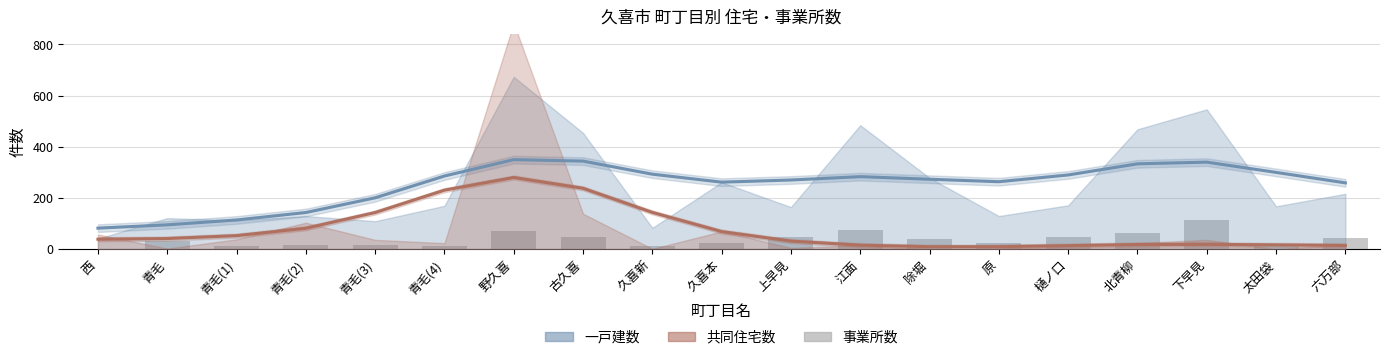

Reading left to right, transcribe all the data shown in this chart.

西=2	青毛=31	青毛(1)=12	青毛(2)=17	青毛(3)=15	青毛(4)=10	野久喜=71	古久喜=48	久喜新=11	久喜本=22	上早見=47	江面=75	除堀=41	原=23	樋ノ口=48	北青柳=63	下早見=112	太田袋=15	六万部=42